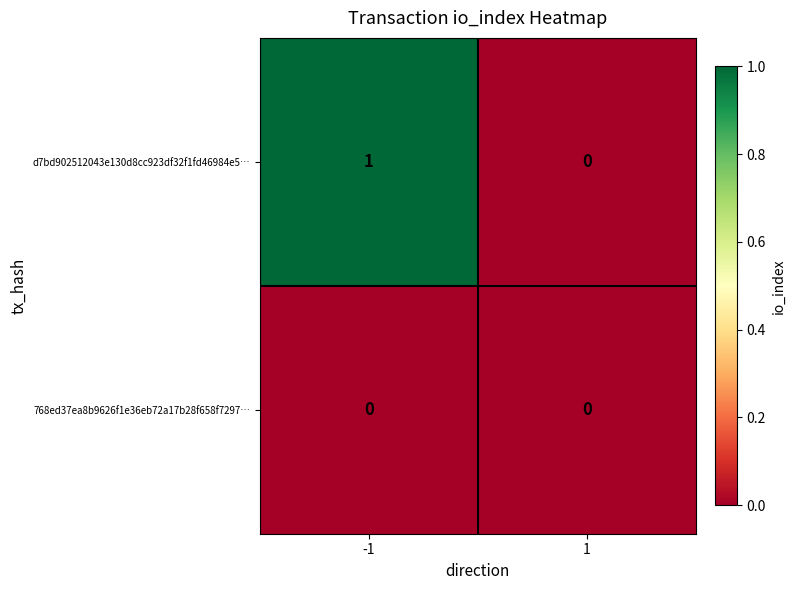

True or false: 768ed37ea8b9626f1e36eb72a17b28f658f7297… has a value of 0 at -1.

True